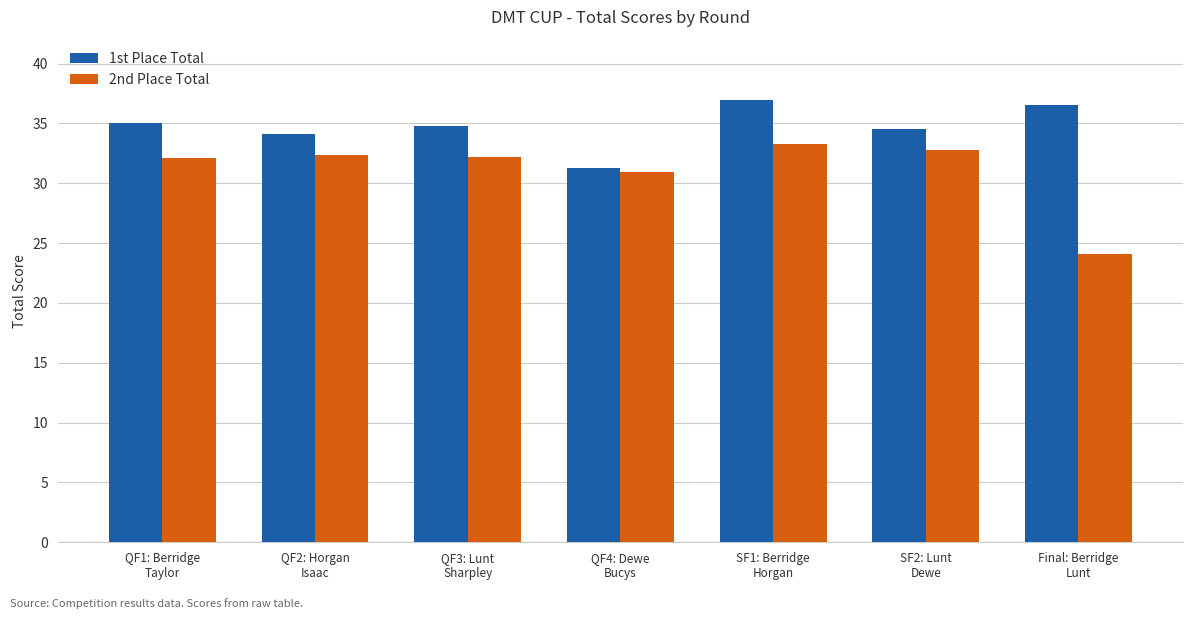

The value of 2nd Place Total at QF2: Horgan
Isaac is 46.0. True or false?

False